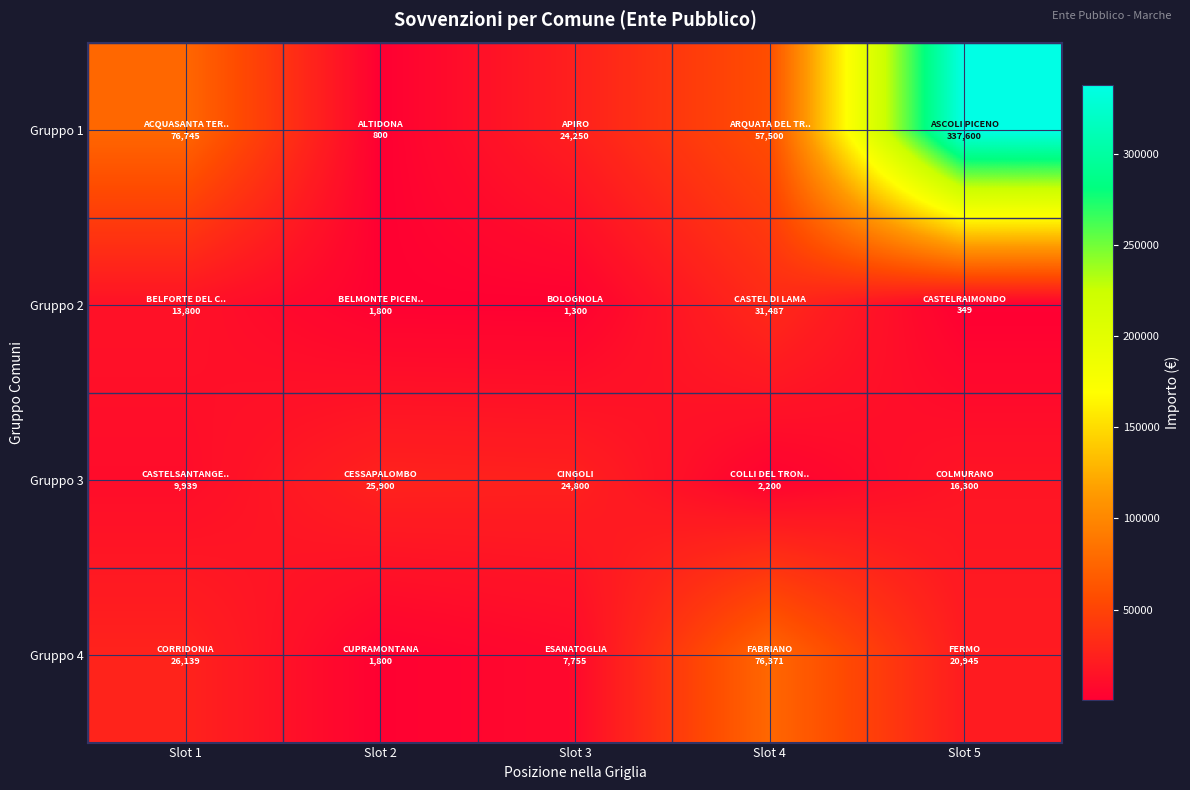

What is the minimum value shown in the chart?

349.2